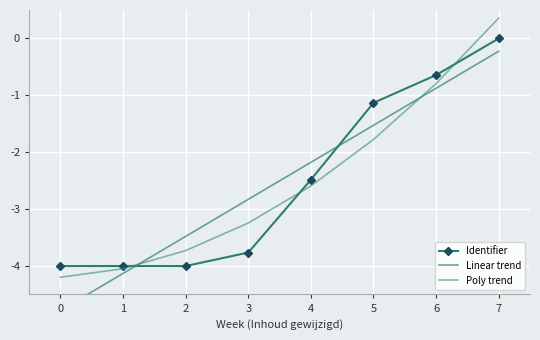

At which category does Identifier reach its first local valley?

2